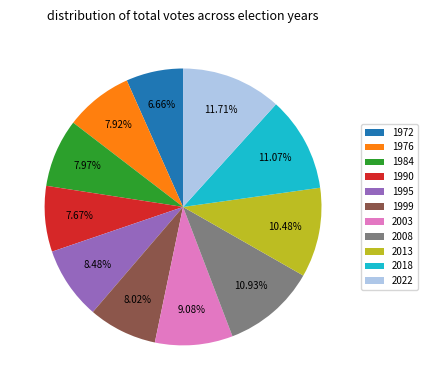

Is the sum of 1999 and 1995 greater than half?

No